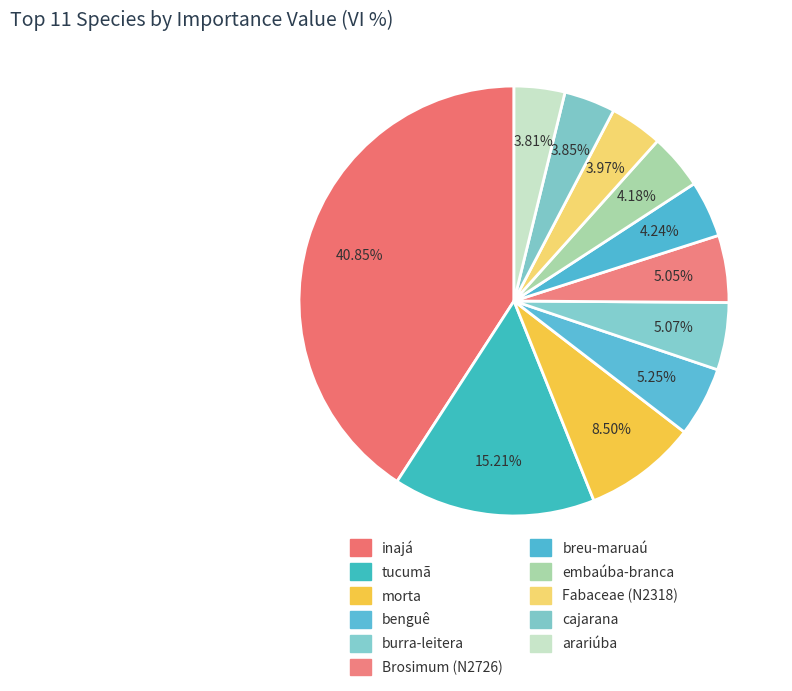

Does cajarana account for over 50% of the chart?

No